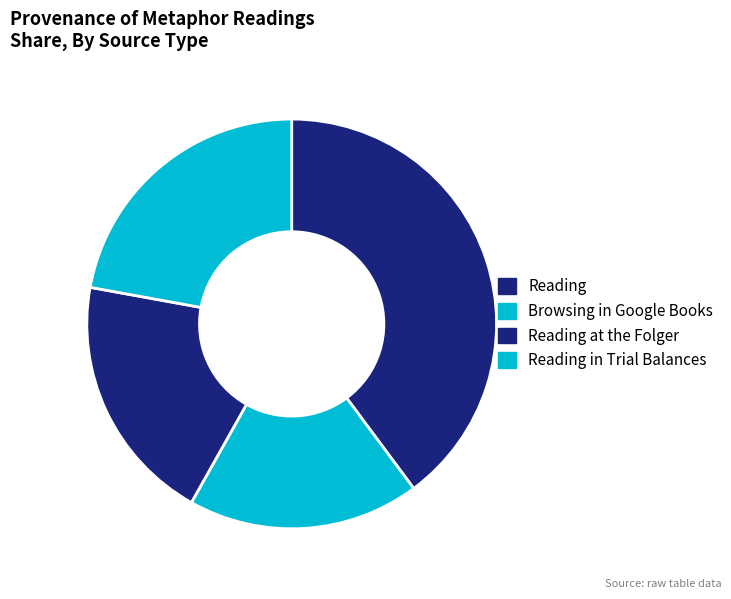

Which slice is the smallest?

Browsing in Google Books